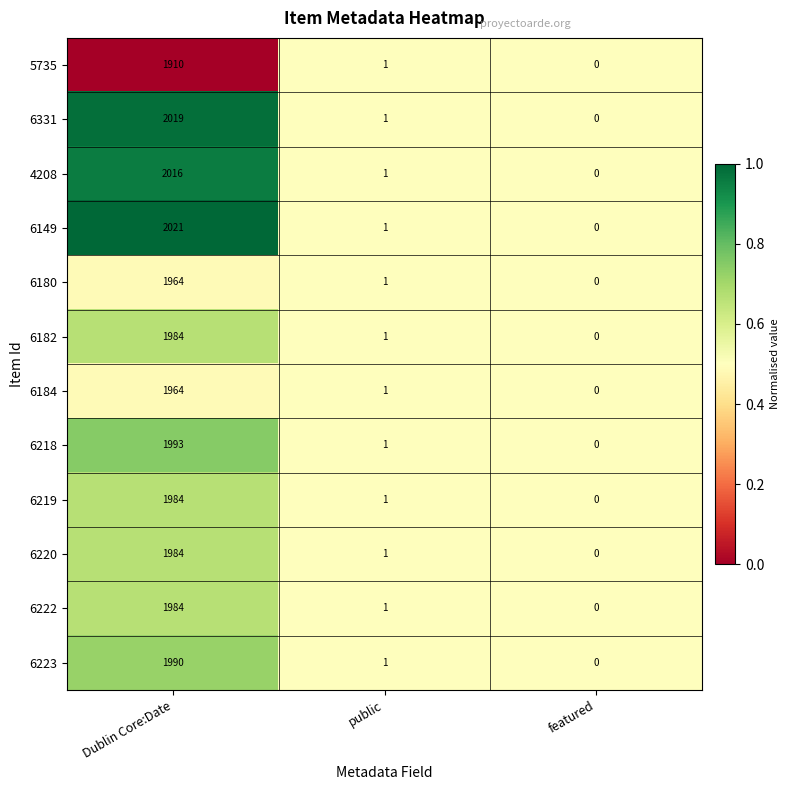

At which category does the chart reach its minimum across all series?

featured